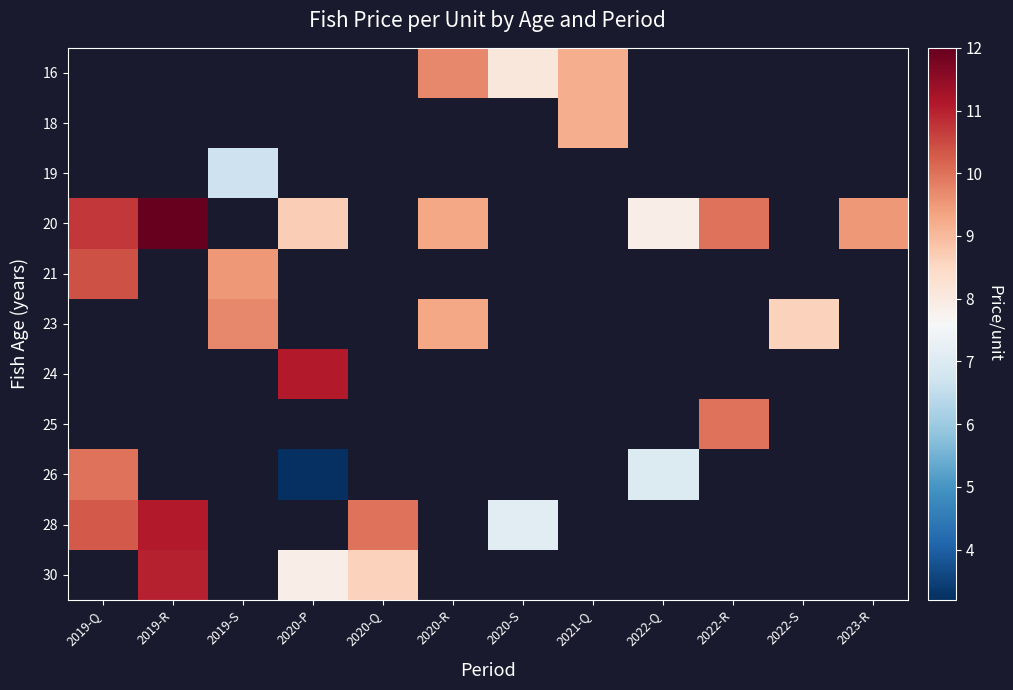

Which has a higher value, 2022-R or 2019-Q?

2019-Q